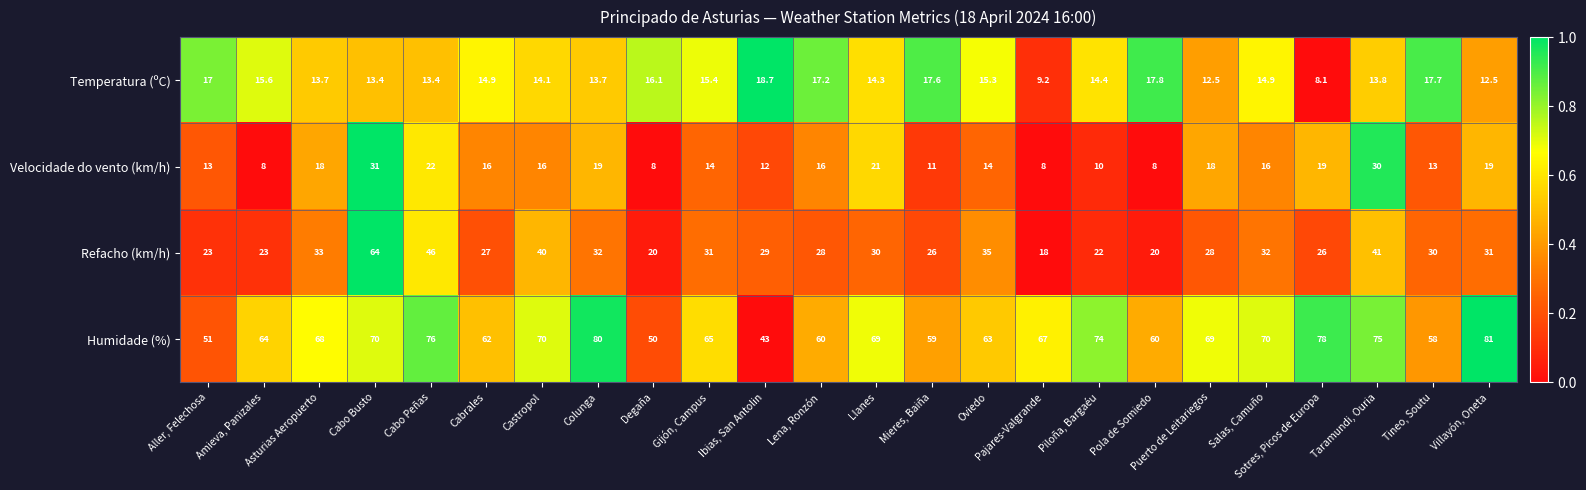

Which series has the largest range (max minus min)?

Refacho (km/h)